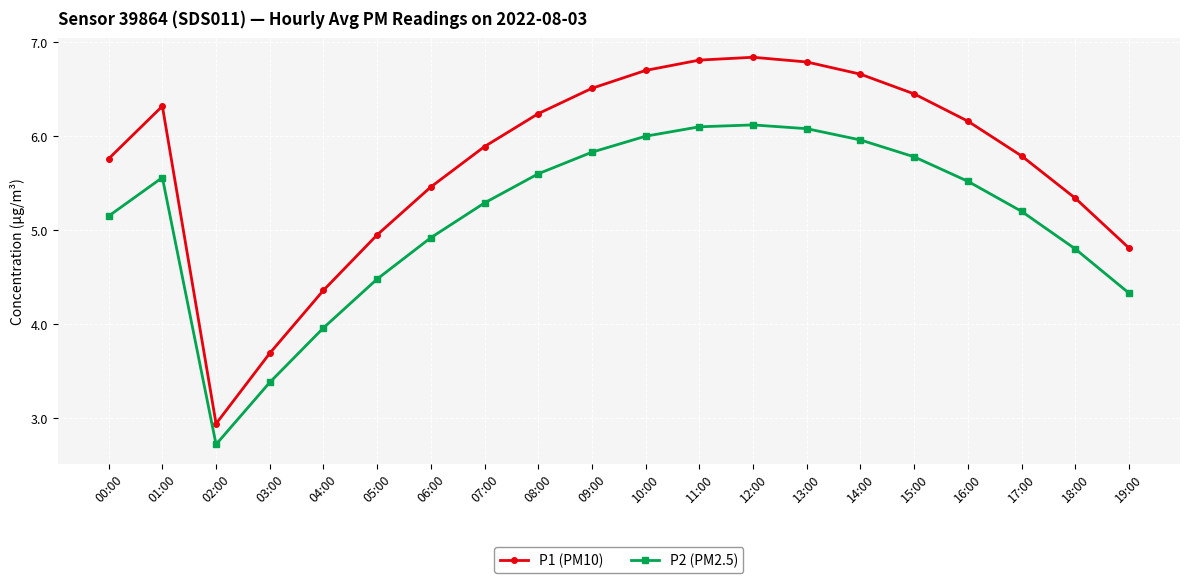

What is the total value across all series at 15:00?

12.2